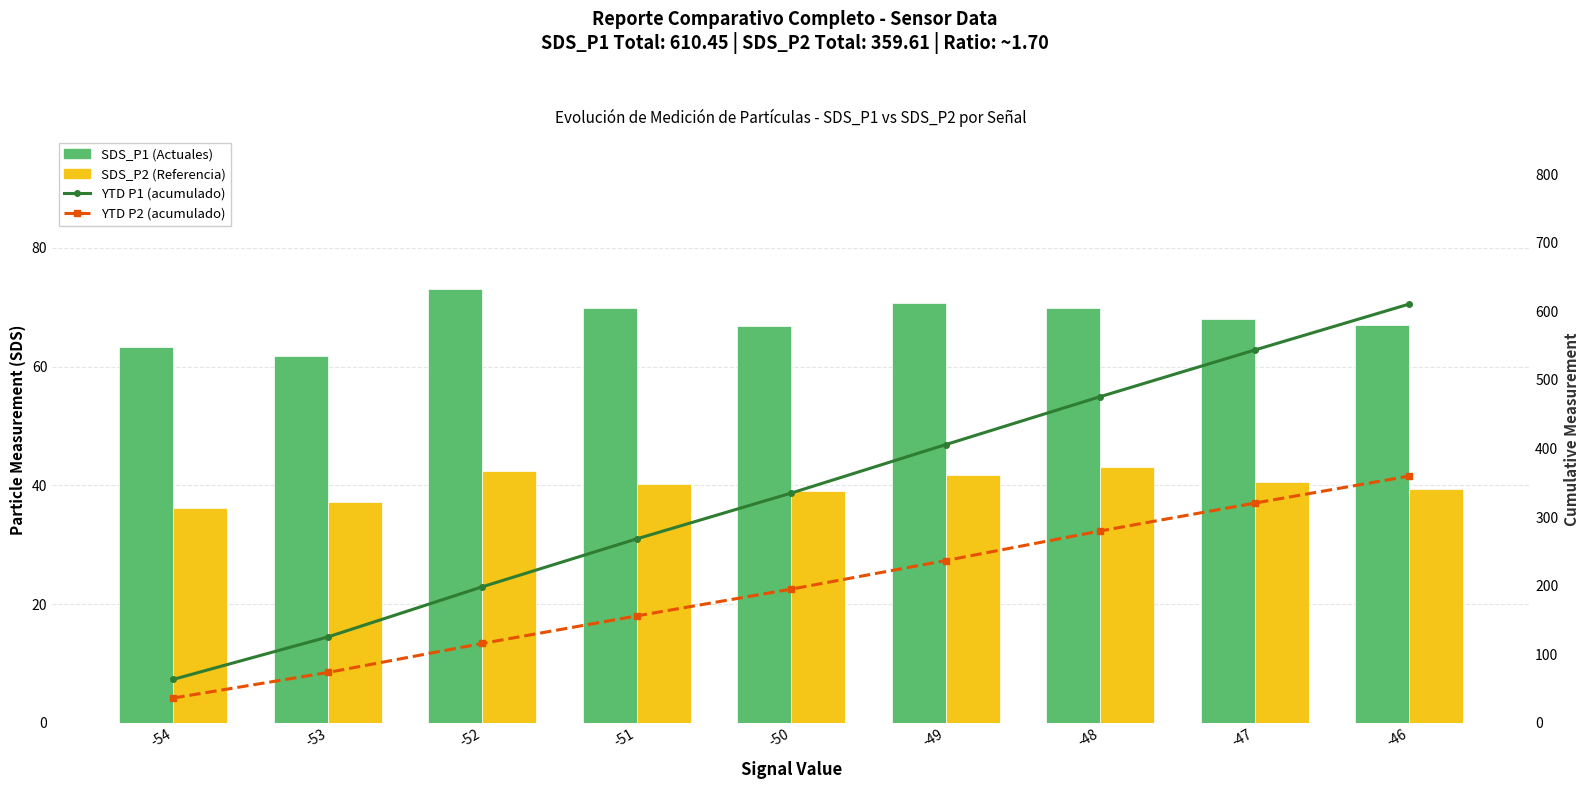

What is the difference between the highest and lowest values at -49?

363.9